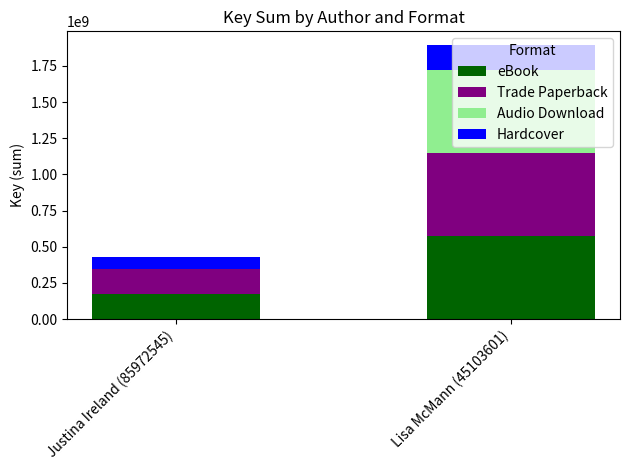

The value of eBook at Justina Ireland (85972545) is 171945263. True or false?

True